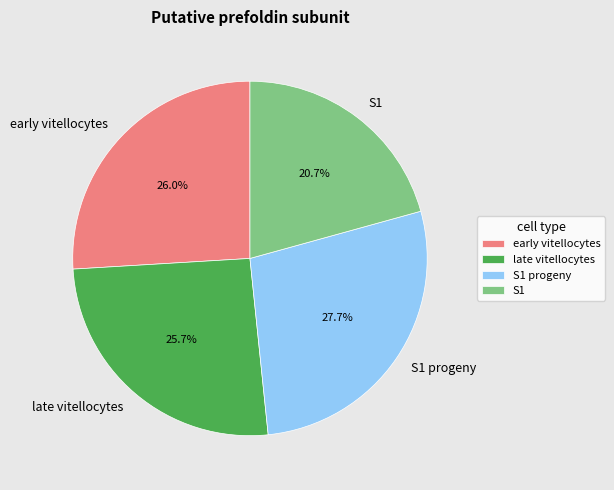

Which category has the smallest portion of the pie?

S1